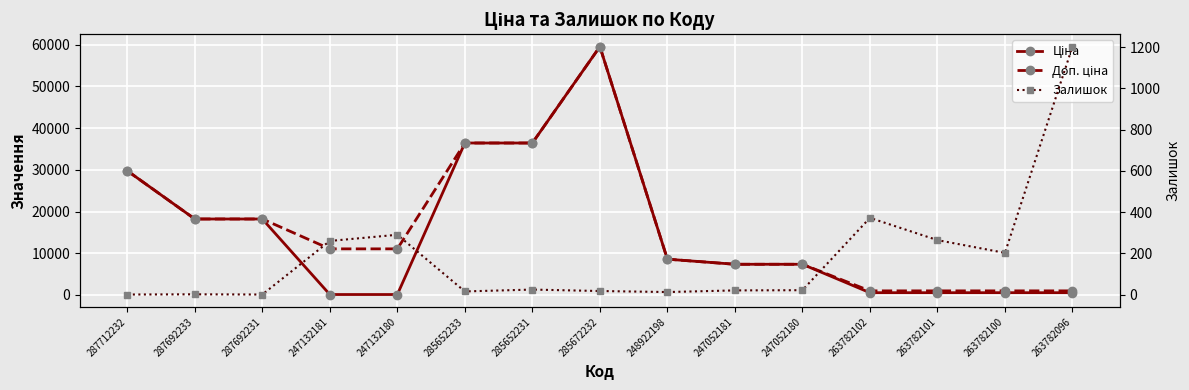

At which label is Ціна closest to 29816?

287712232